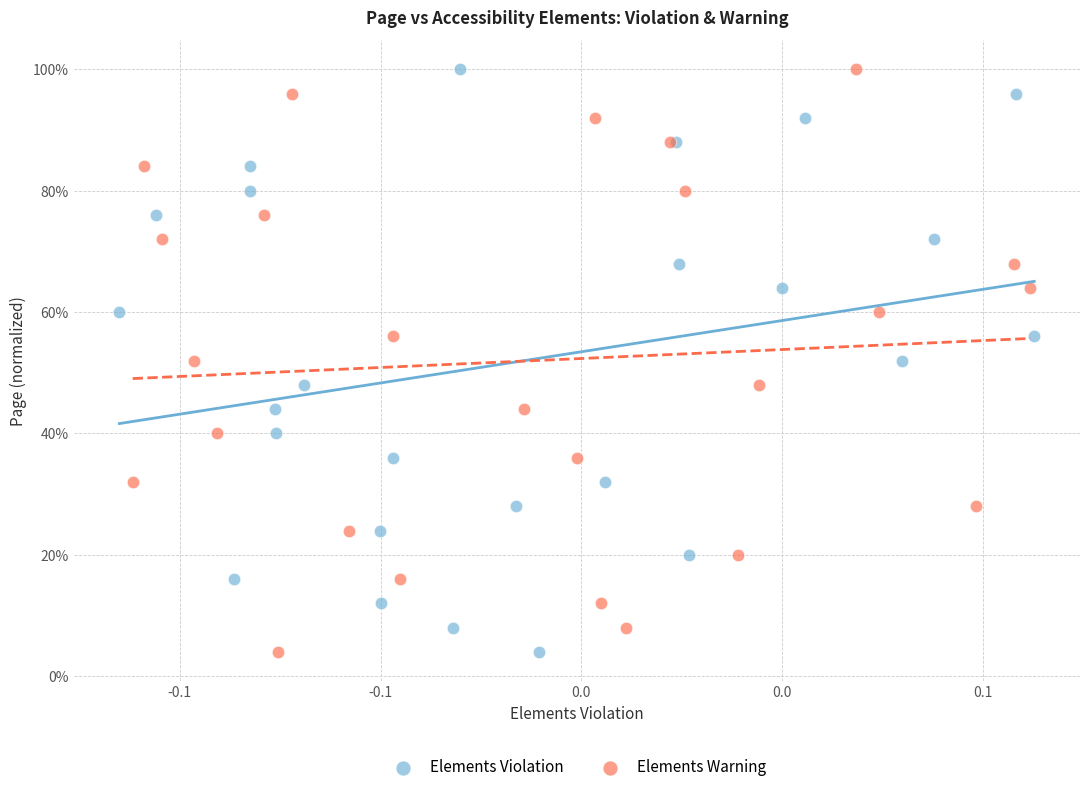

What are all the series names shown in the legend?

Elements Violation, Elements Warning